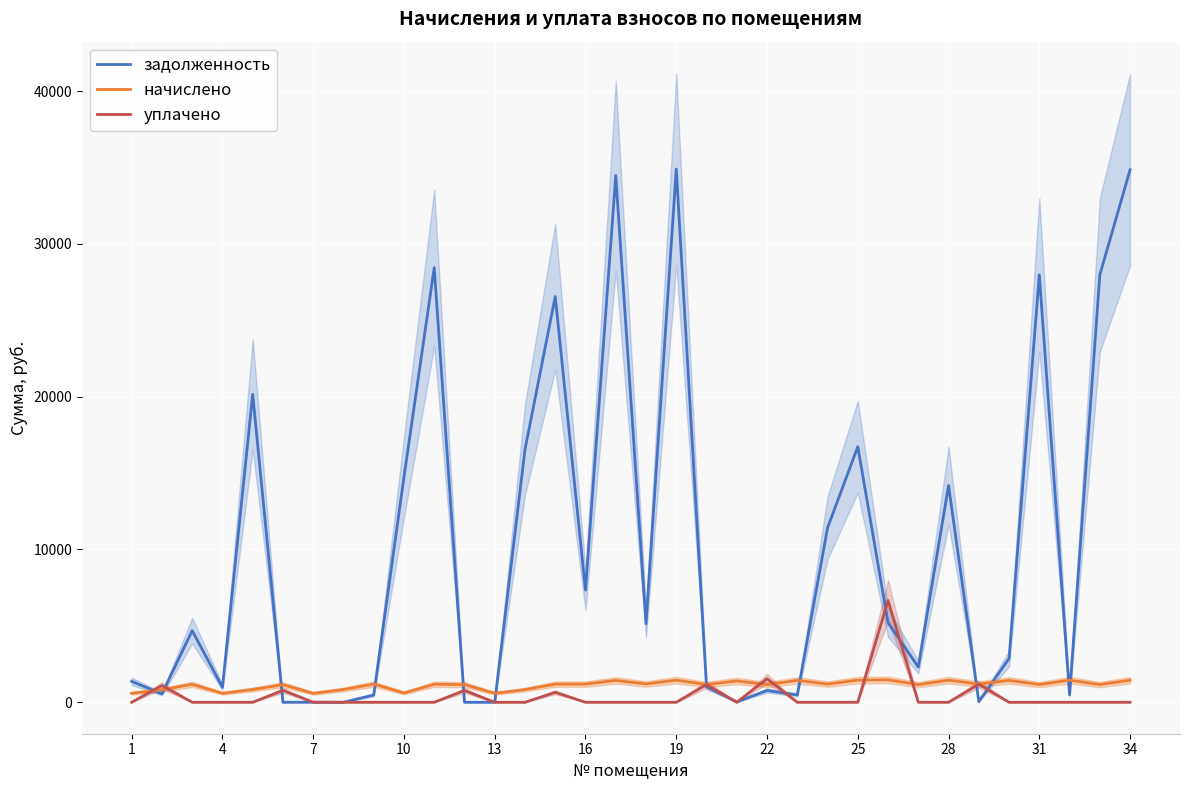

Reading left to right, extract all data points from this chart.

задолженность: 1369.5	546.9	4687.8	978.2	20153.8	0.0	6.3	0.0	473.2	14738.5	28441.2	0.0	0.0	16541.8	26550.8	7339.3	34468.3	5145.7	34892.3	1029.1	17.8	770.0	477.1	11413.1	16726.7	5209.4	2304.9	14182.8	41.0	2863.9	27970.3	482.3	27970.3	34845.1
начислено: 587.0	821.0	1172.0	587.0	834.6	1150.5	585.0	834.6	1189.5	610.4	1177.8	1158.3	587.0	828.8	1189.5	1189.5	1427.4	1199.2	1445.0	1158.3	1394.2	1158.3	1431.3	1189.5	1445.0	1466.4	1152.5	1445.0	1189.5	1431.3	1158.3	1446.9	1158.3	1443.0
уплачено: 0.0	1094.2	0.0	0.0	0.0	780.0	0.0	0.0	0.0	0.0	0.0	772.0	0.0	0.0	650.7	0.0	0.0	0.0	0.0	1158.0	0.0	1542.2	0.0	0.0	0.0	6663.4	0.0	0.0	1180.0	0.0	0.0	0.0	0.0	0.0